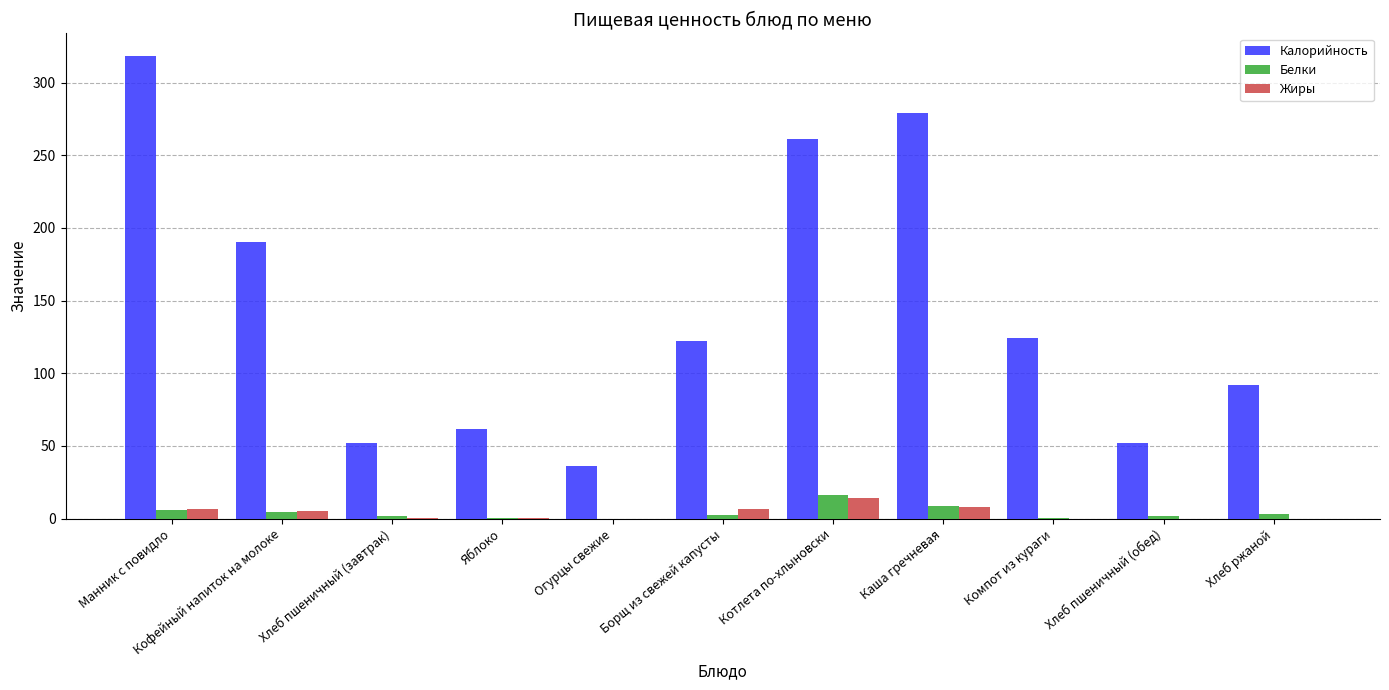

True or false: Жиры has a value of 0.0 at Хлеб ржаной.

True